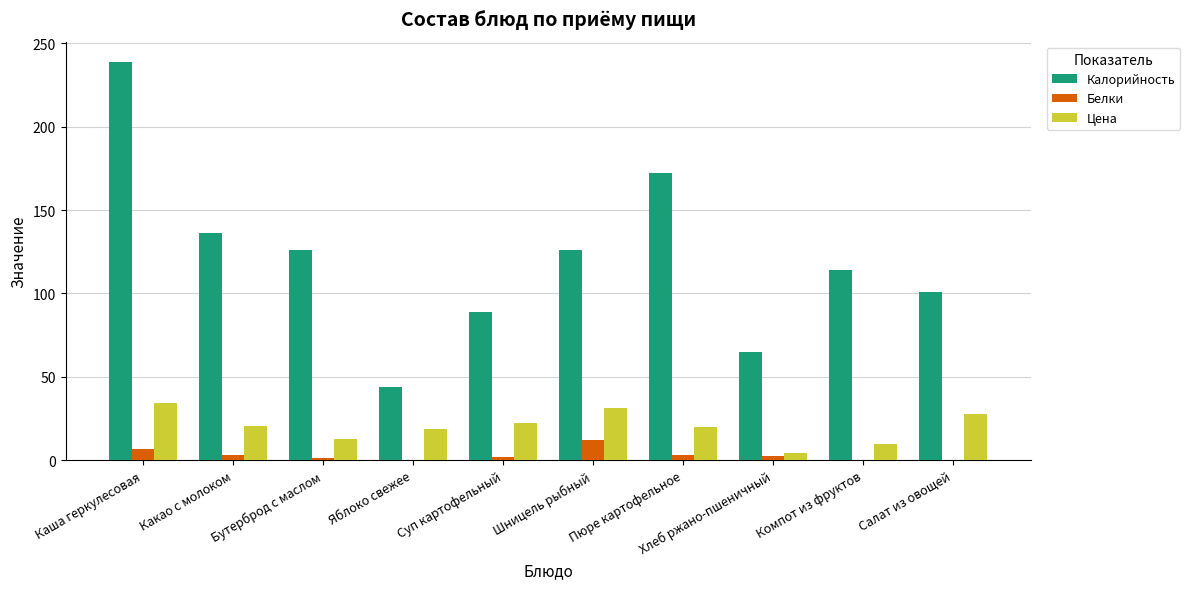

The value of Цена at Салат из овощей is 28.0. True or false?

True